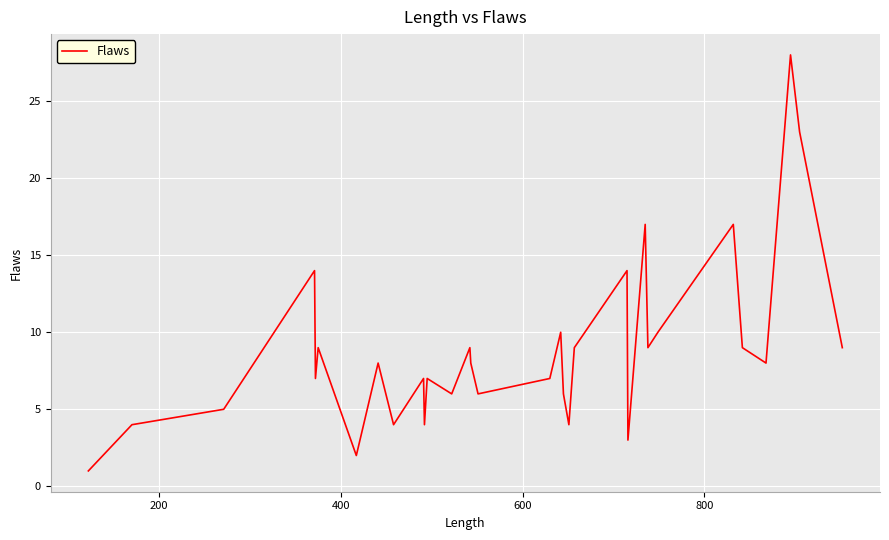

What is the average value?

9